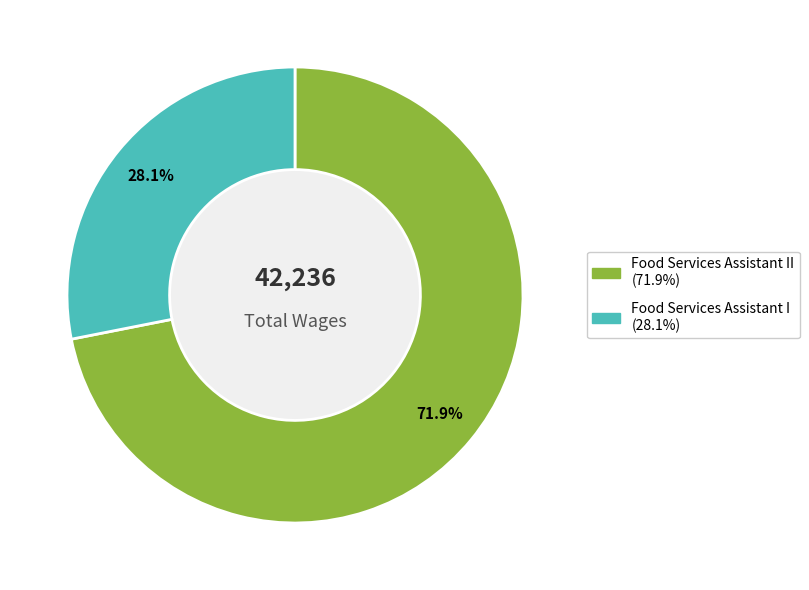

Is there any slice that represents more than half of the pie?

Yes